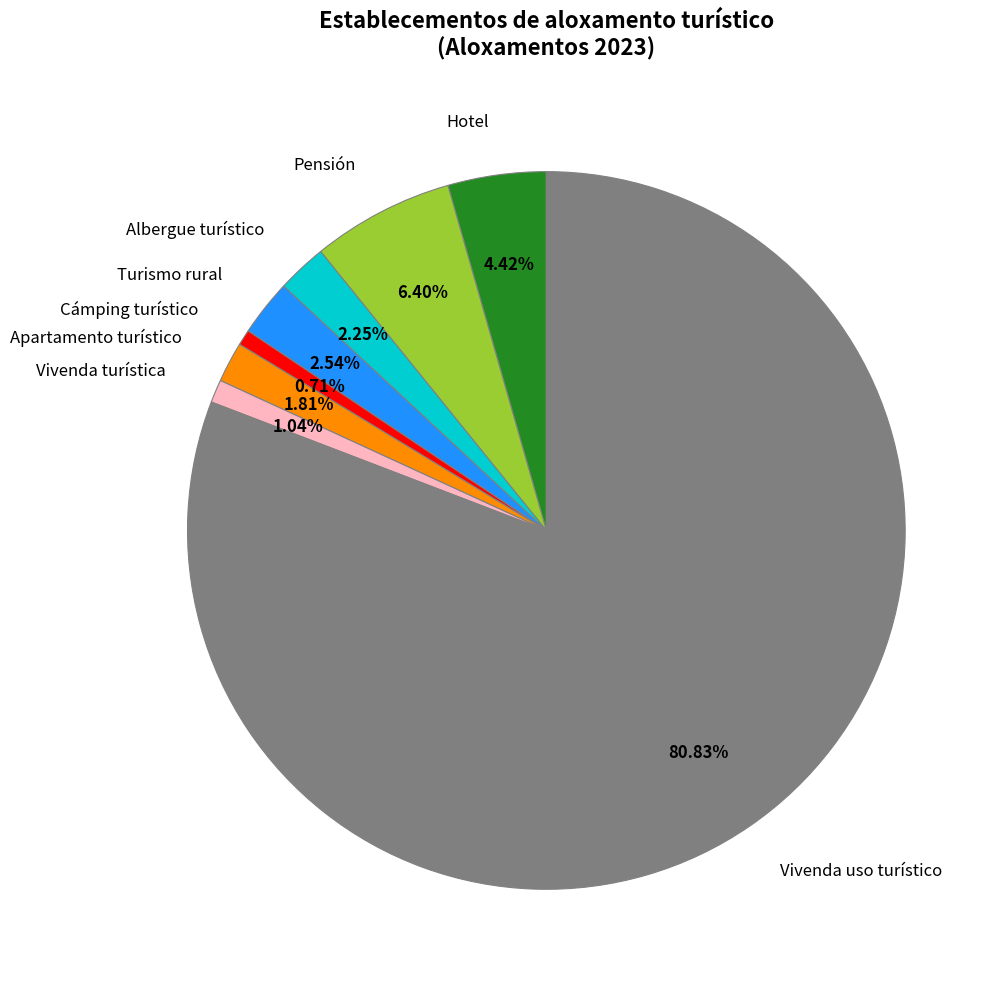

To the nearest percent, what portion does Vivenda turística represent?

1%